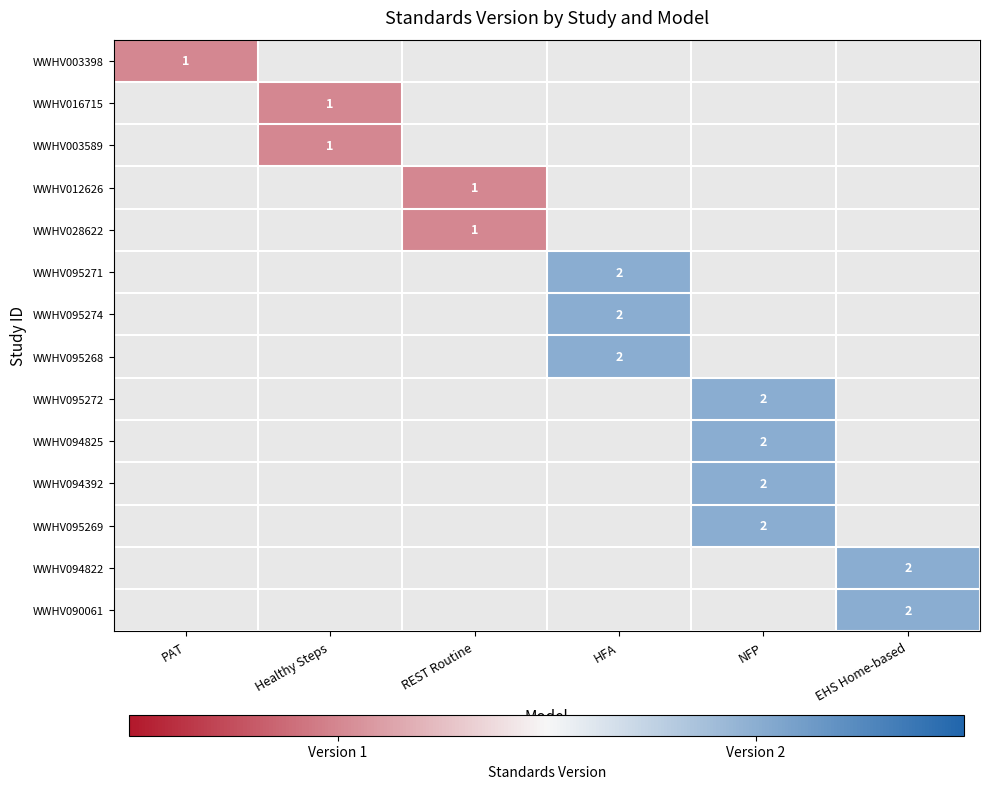

True or false: WWHV028622 has a value of 2 at REST Routine.

False